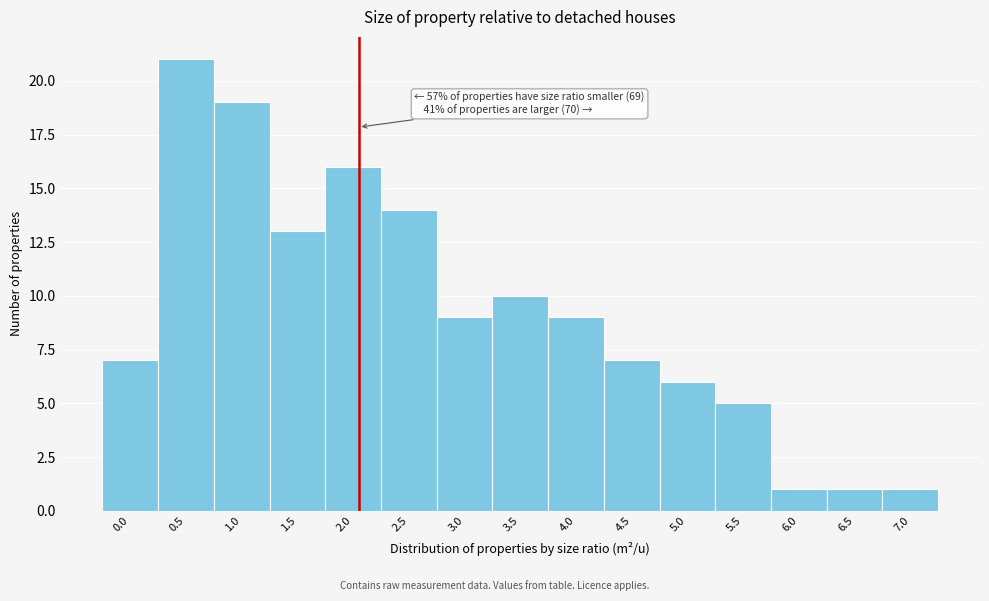

Reading left to right, what are all the values shown in this chart?

0.0=7	0.5=21	1.0=19	1.5=13	2.0=16	2.5=14	3.0=9	3.5=10	4.0=9	4.5=7	5.0=6	5.5=5	6.0=1	6.5=1	7.0=1